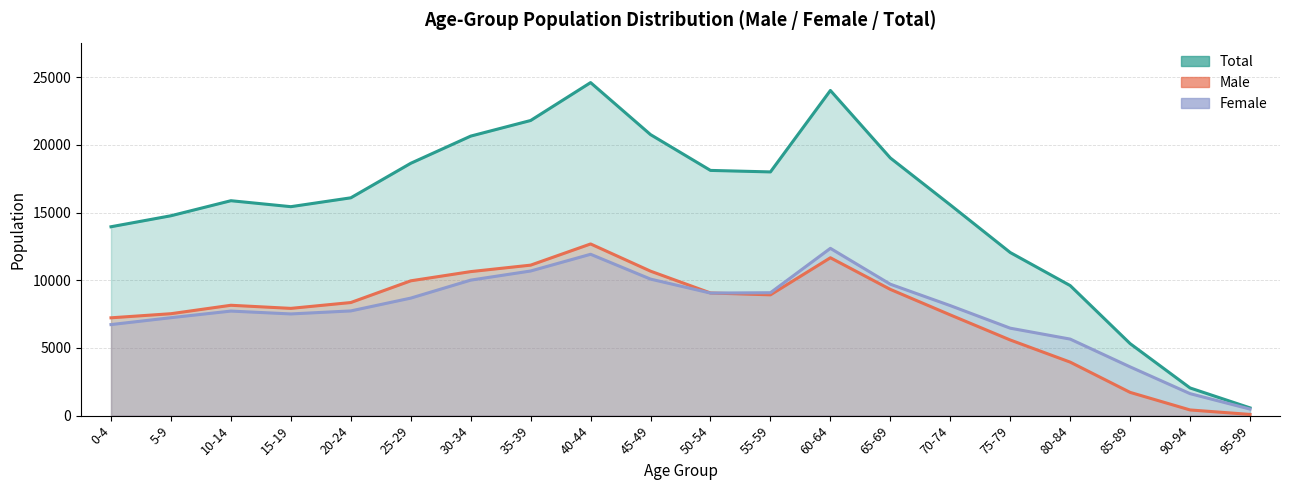

True or false: Male and Total intersect in this chart.

False